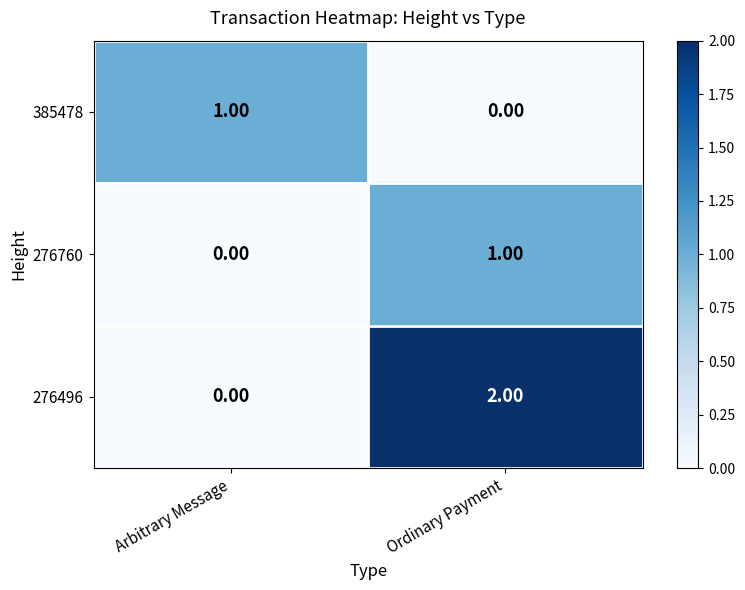

Which series has the largest range (max minus min)?

276496